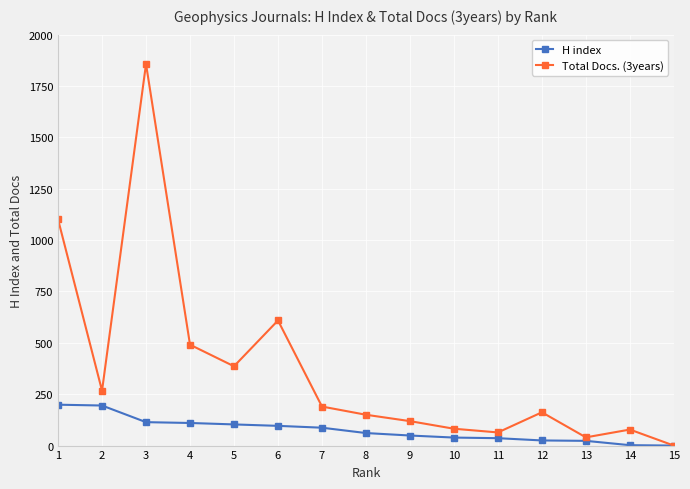

What is the value of the Total Docs. (3years) point at the 1st from the left?

1101